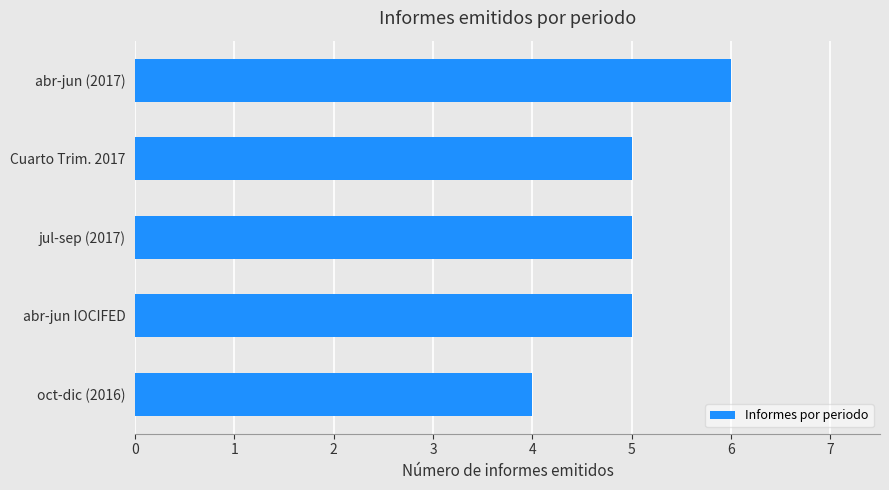

What is the greatest value displayed?

6